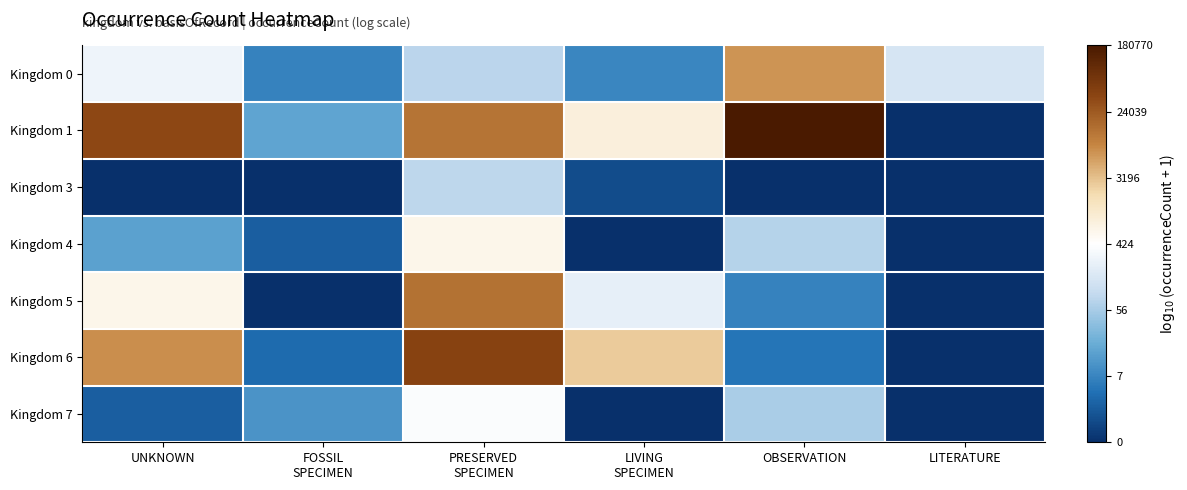

Which series has the widest spread of values?

Kingdom 1